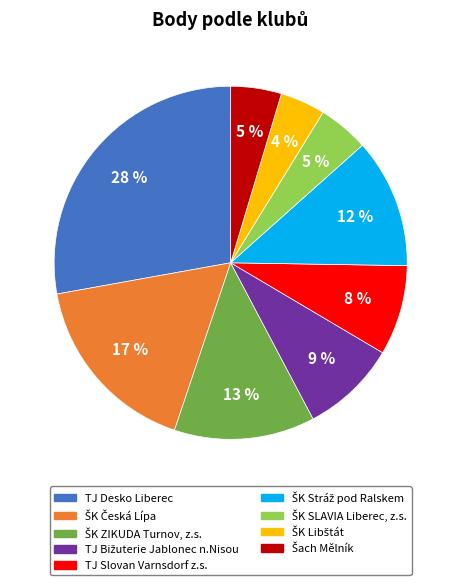

To the nearest percent, what is the difference between the largest and smallest slice percentages?

24%